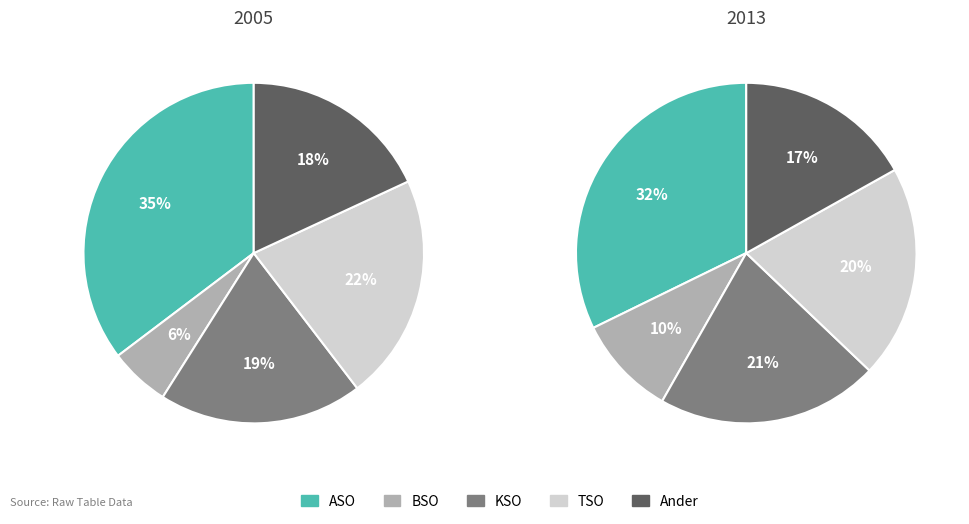

True or false: Ander accounts for 17% of the total.

True